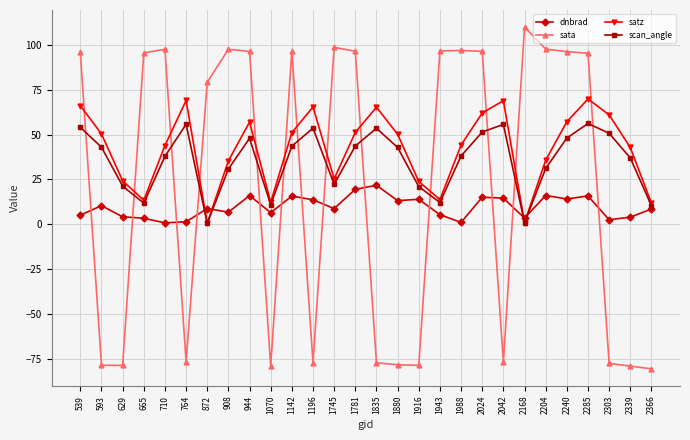

Between 944 and 2339, which series saw the biggest shift?

sata